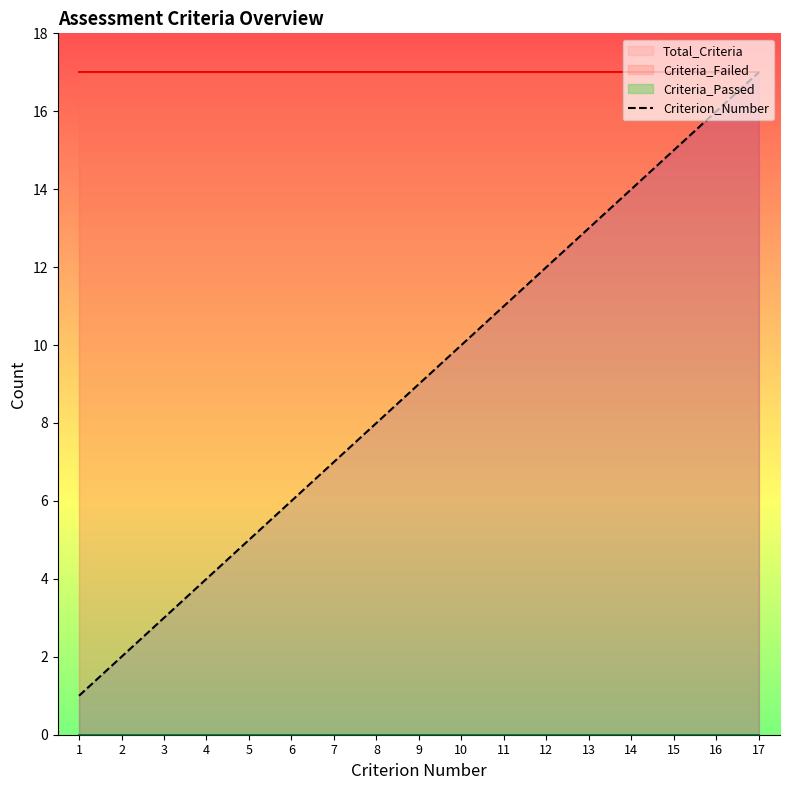

Rank the categories by value from lowest to highest.

1, 2, 3, 4, 5, 6, 7, 8, 9, 10, 11, 12, 13, 14, 15, 16, 17